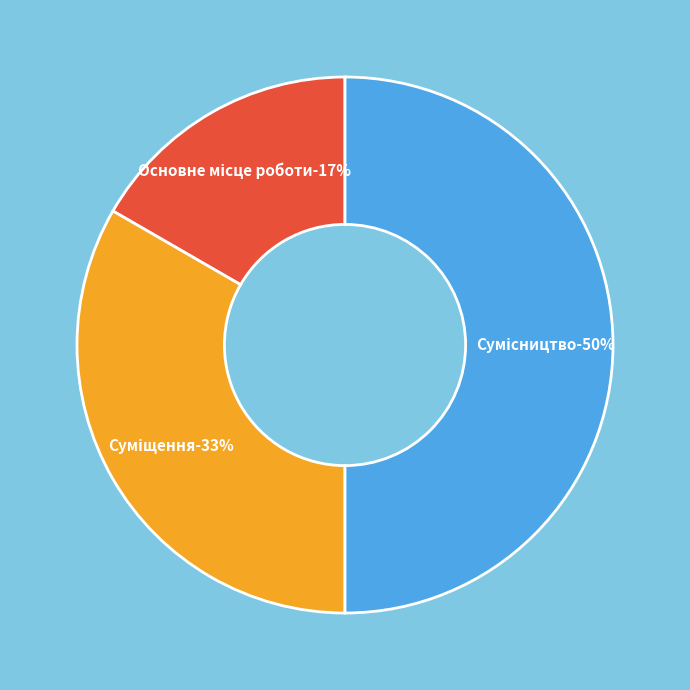

How many slices are in this pie chart?

3